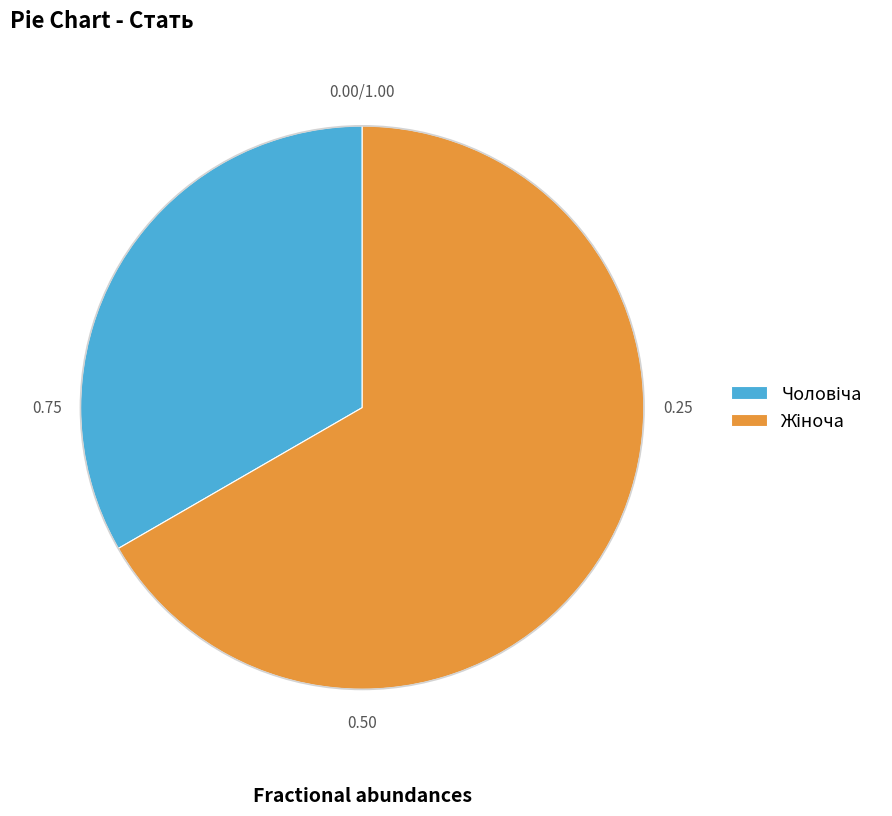

Is there any slice that represents more than half of the pie?

Yes